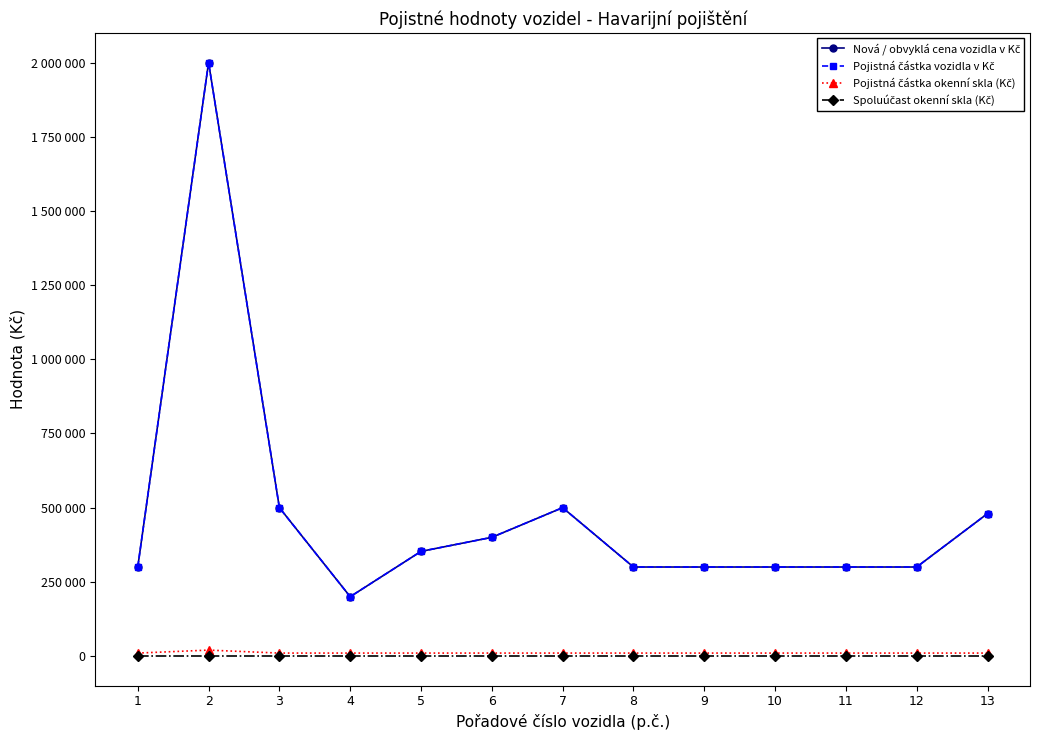

True or false: Pojistná částka okenní skla (Kč) and Spoluúčast okenní skla (Kč) intersect in this chart.

False